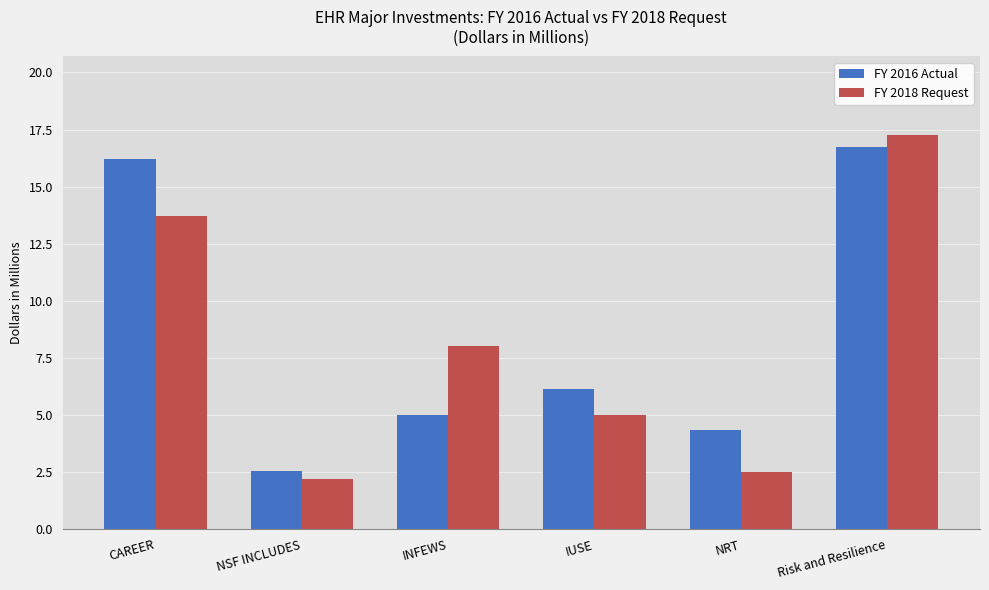

How many data points in FY 2016 Actual are less than 6?

3